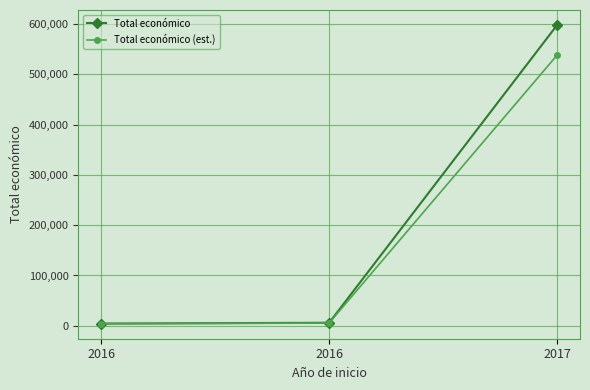

At 2017, list the series in order from largest to smallest.

Total económico, Total económico (est.)